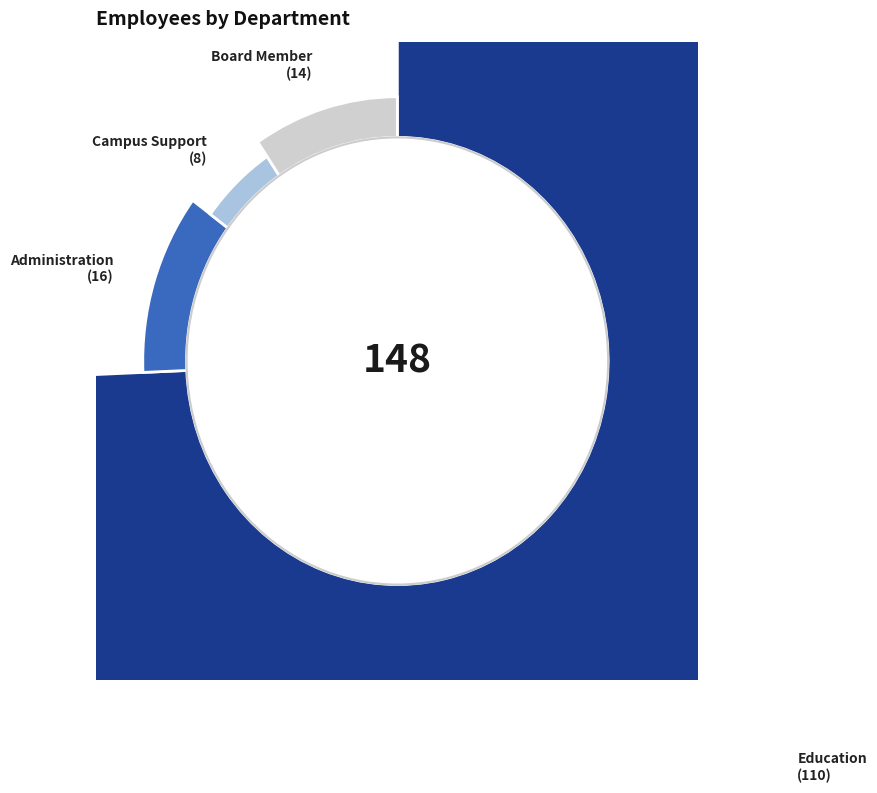

To the nearest percent, what is the combined percentage of Education and Board Member?

84%